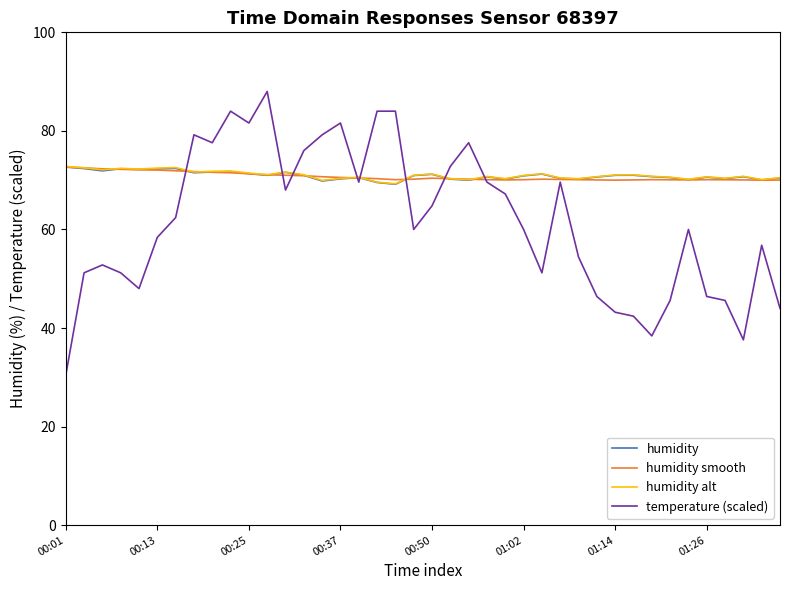

What is the highest value of the temperature (scaled) series?

88.0